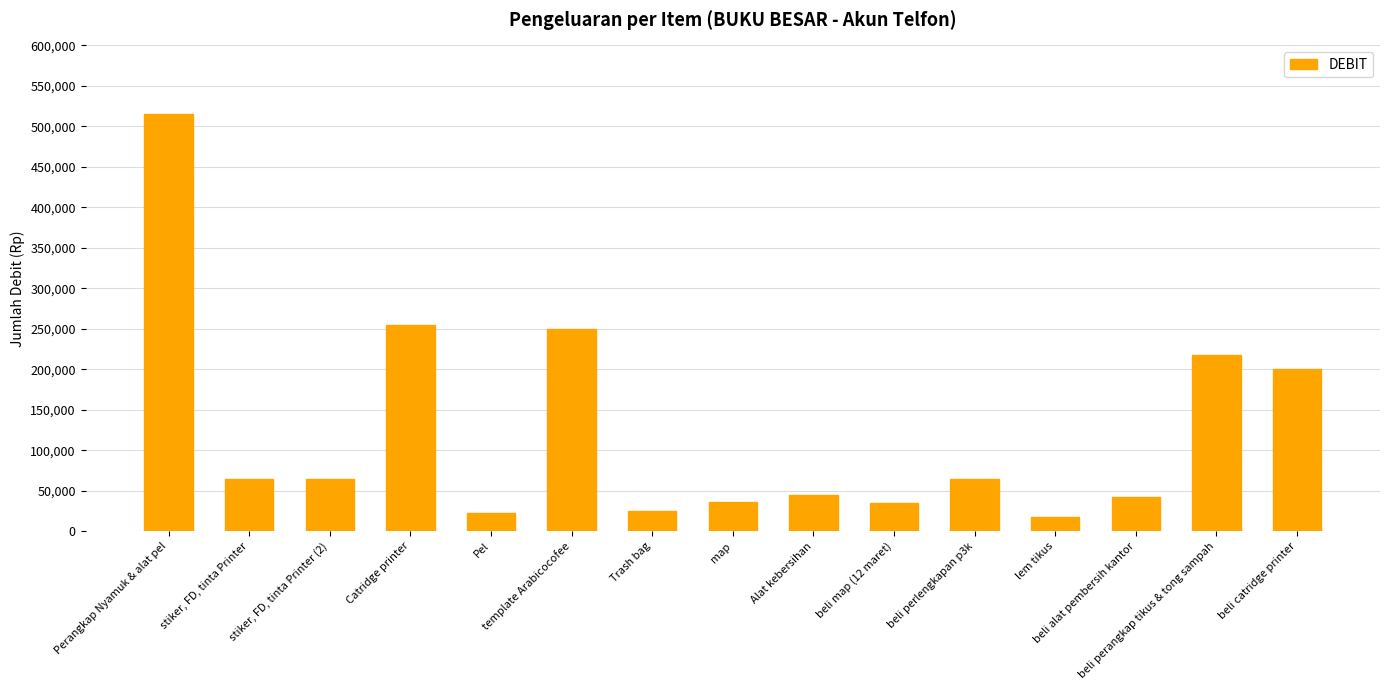

What is the value of the 15th bar from the left?

200000